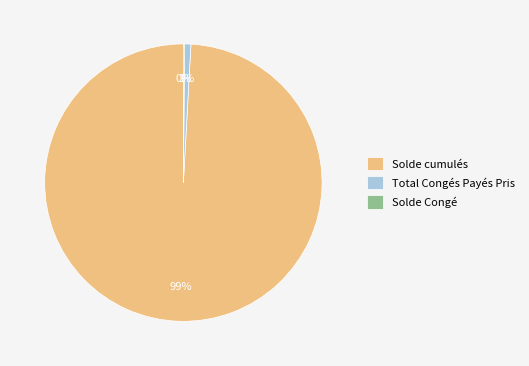

Which has a higher value, Solde cumulés or Total Congés Payés Pris?

Solde cumulés